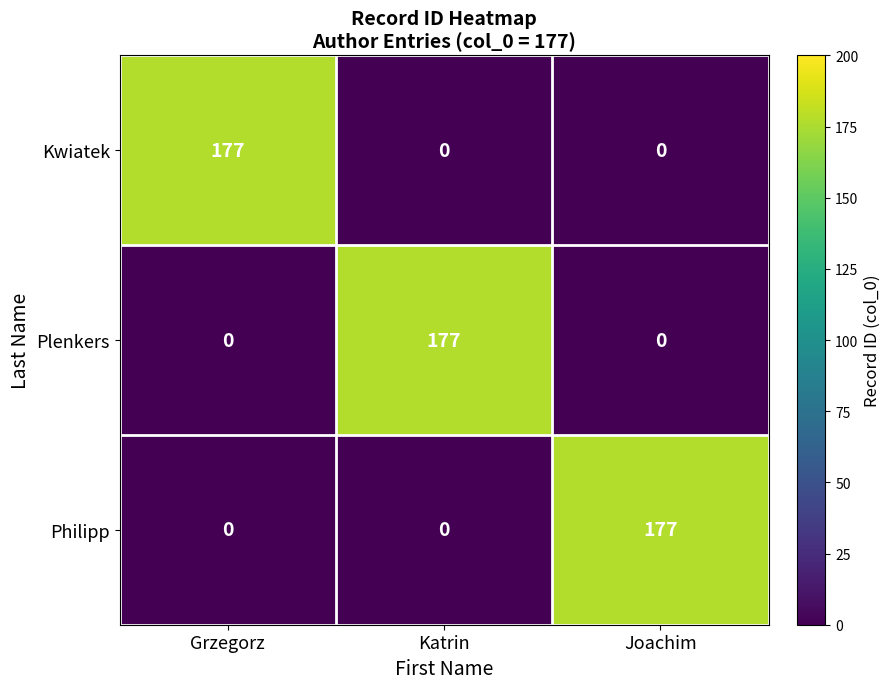

Reading left to right, list all the values displayed in this chart.

Kwiatek: 177	0	0
Plenkers: 0	177	0
Philipp: 0	0	177